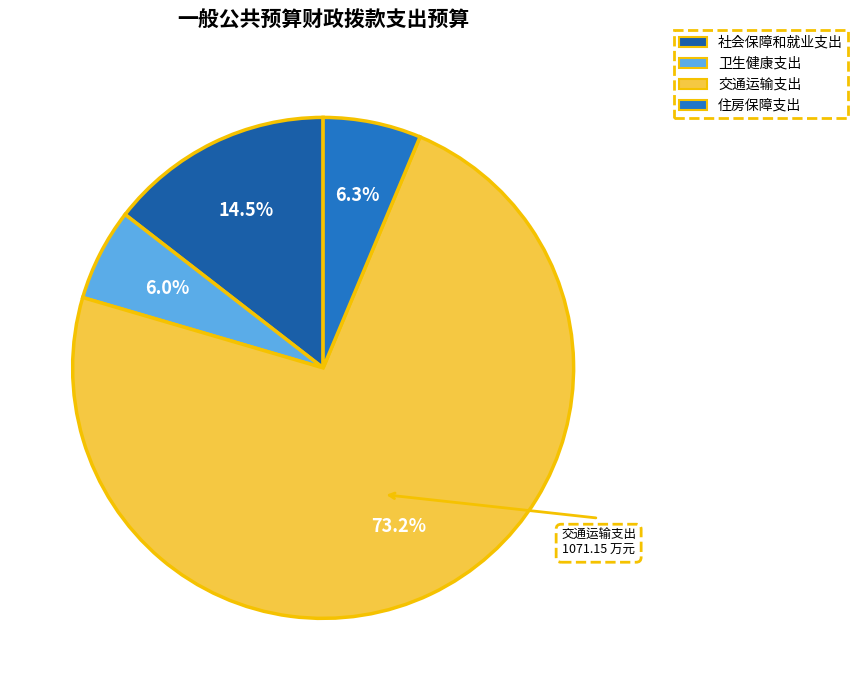

What percentage is the 社会保障和就业支出 slice, to the nearest percent?

15%